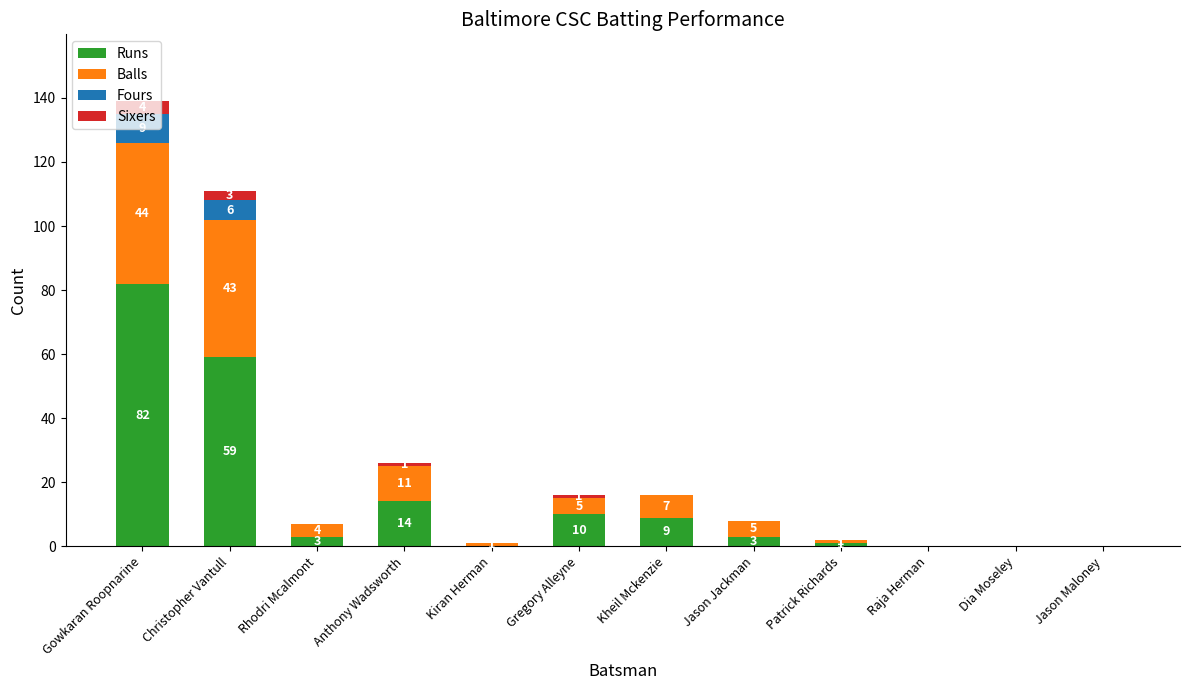

At which category is the sum across all series the highest?

Gowkaran Roopnarine